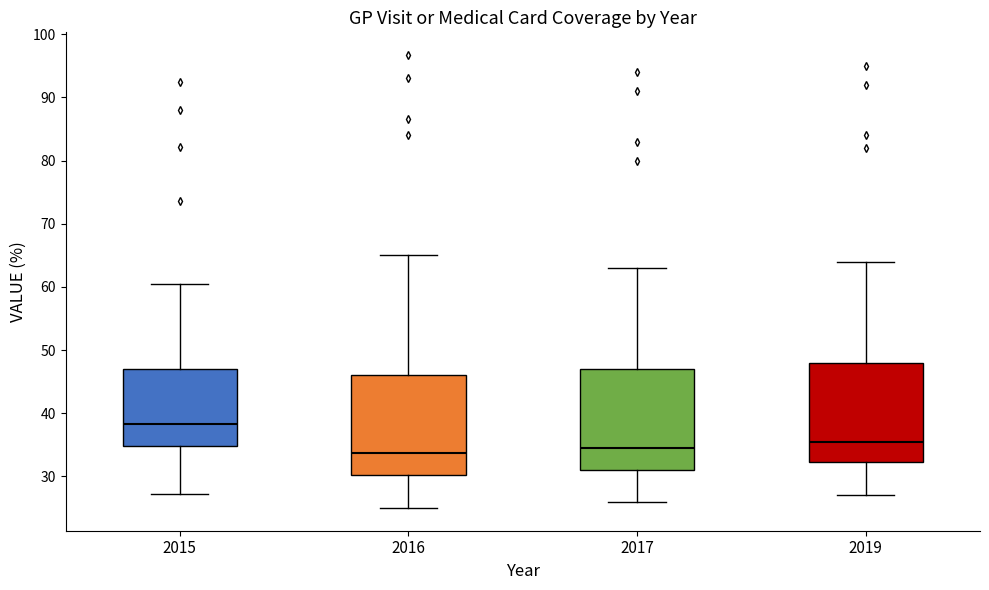

Reading left to right, transcribe this box plot: for each box, give where its median line is, the range the box spans, and where its two whiskers end, as read against the y-axis. The values are not printed on the chart, so give them approximately, as read against the axis.

2015: median 38, box 35 to 47, whiskers 27 to 60
2016: median 34, box 30 to 46, whiskers 25 to 65
2017: median 35, box 31 to 47, whiskers 26 to 63
2019: median 36, box 32 to 48, whiskers 27 to 64